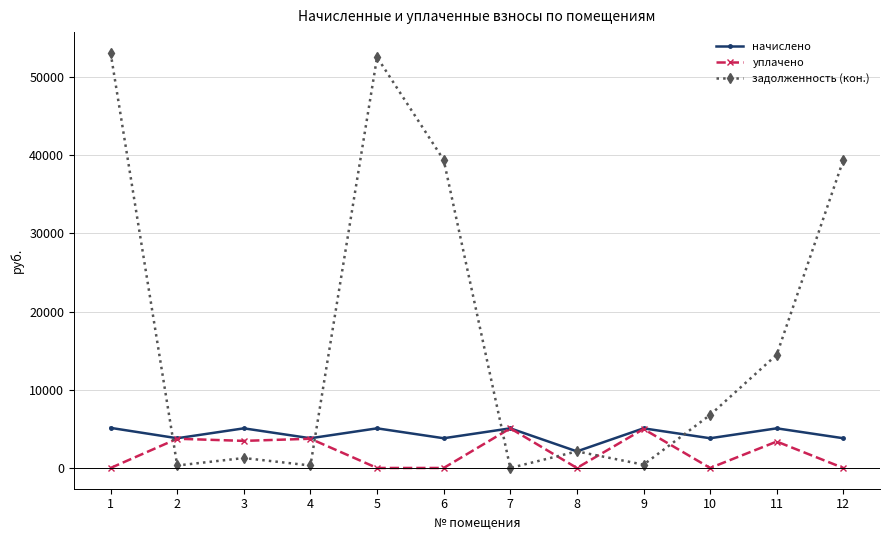

At which category does задолженность (кон.) reach its first local valley?

2